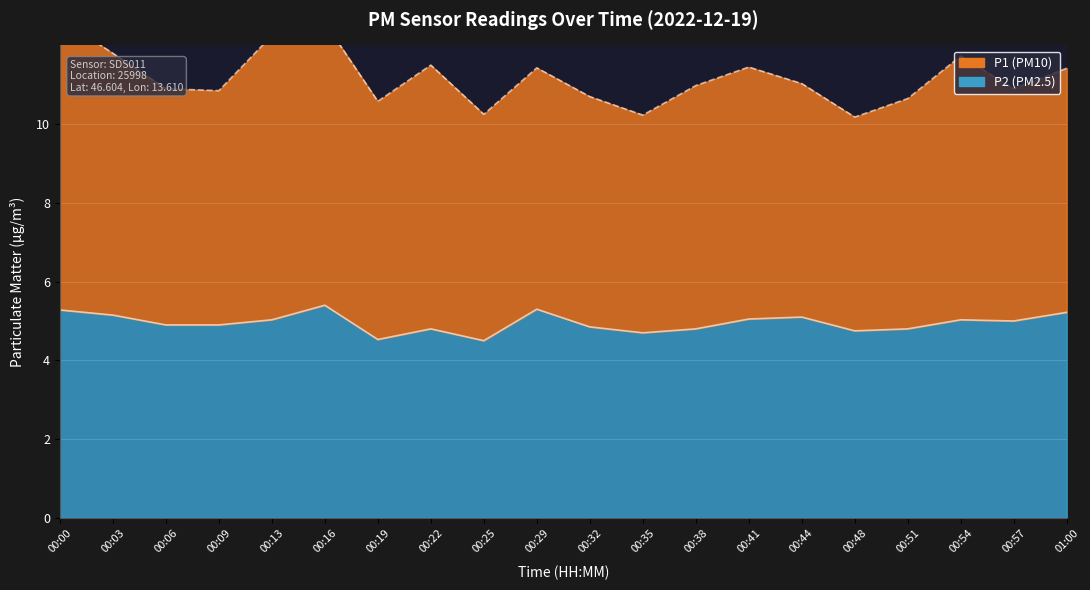

What is the label of the 4th point from the right?

00:51